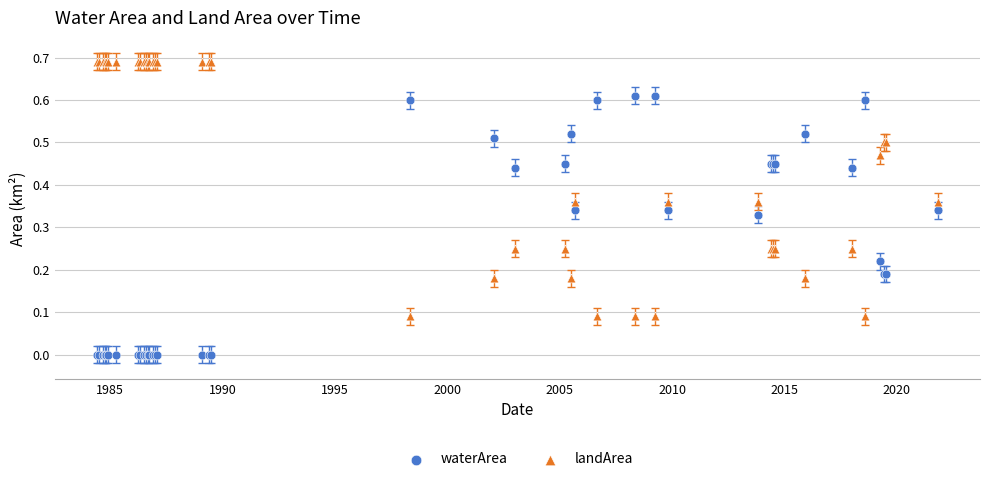

What are all the series names shown in the legend?

waterArea, landArea